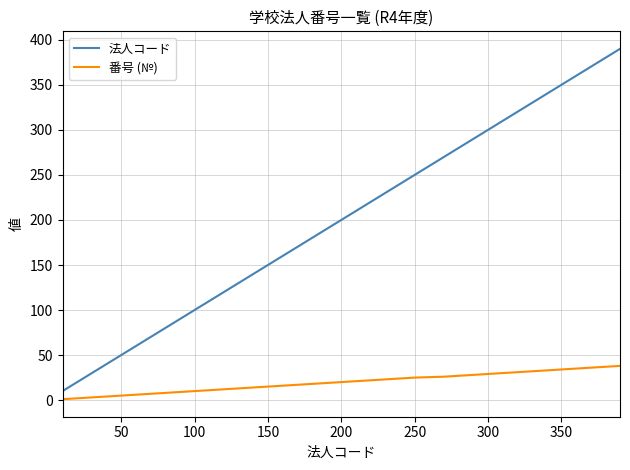

What is the difference between the maximum and minimum values in the 法人コード series?

380